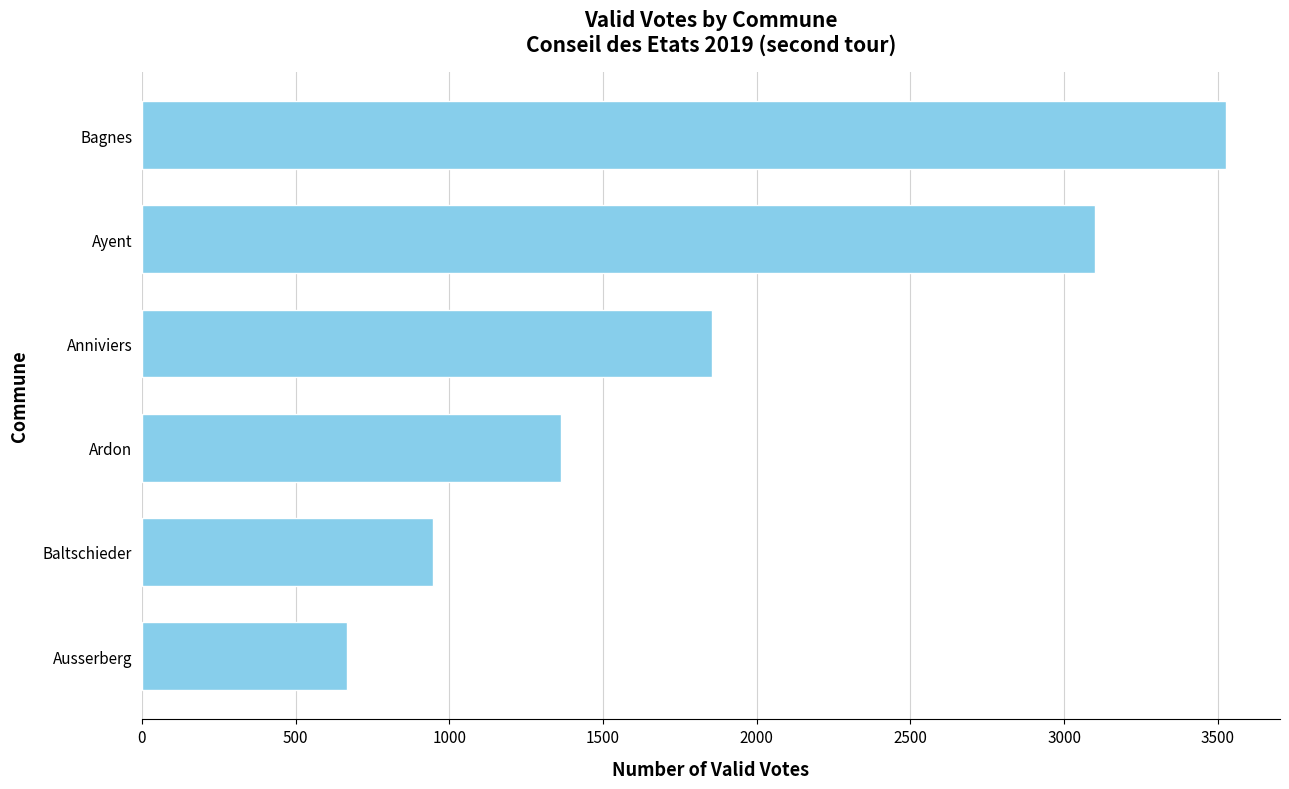

What is the label of the 2nd bar from the top?

Ayent